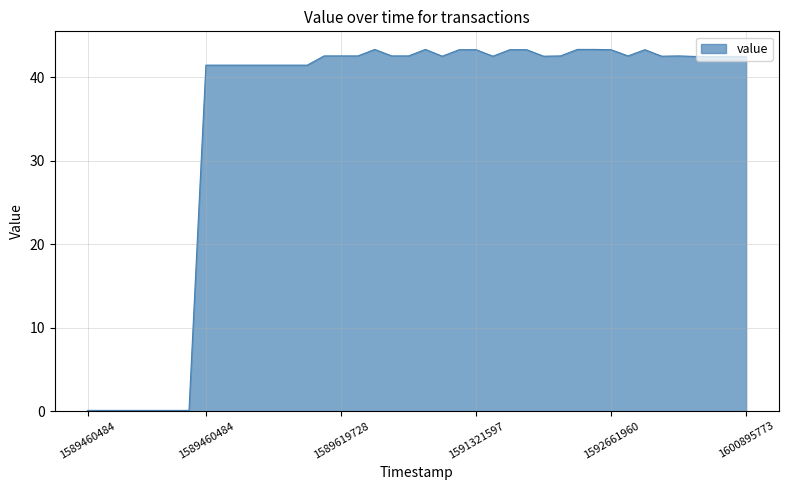

What is the maximum value shown in the chart?

43.3